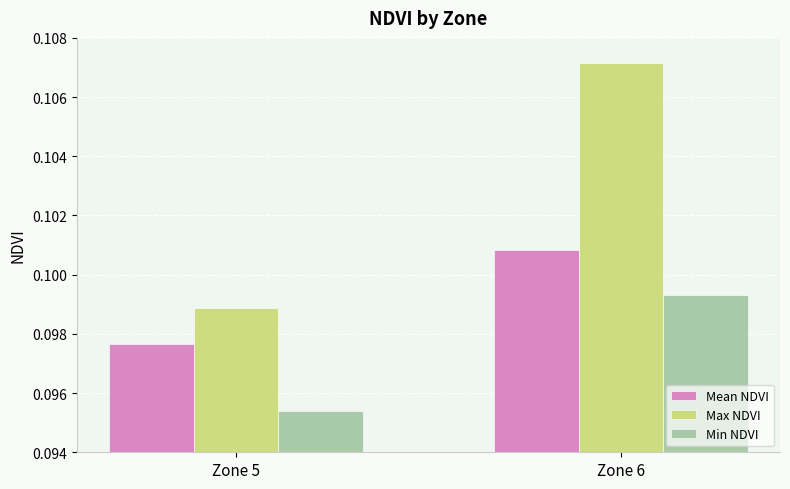

At which label does Mean NDVI reach its peak?

Zone 6